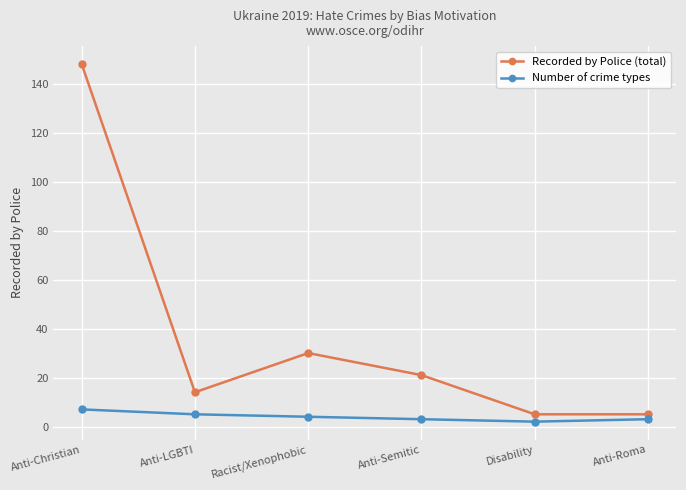

At which category is the sum across all series the highest?

Anti-Christian